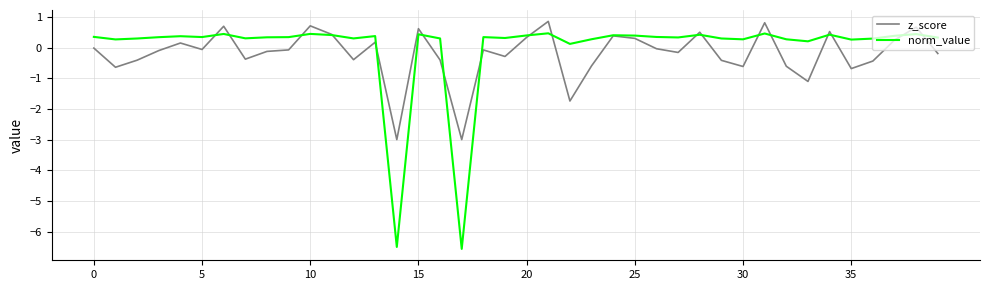

What is the maximum value for norm_value?

0.5